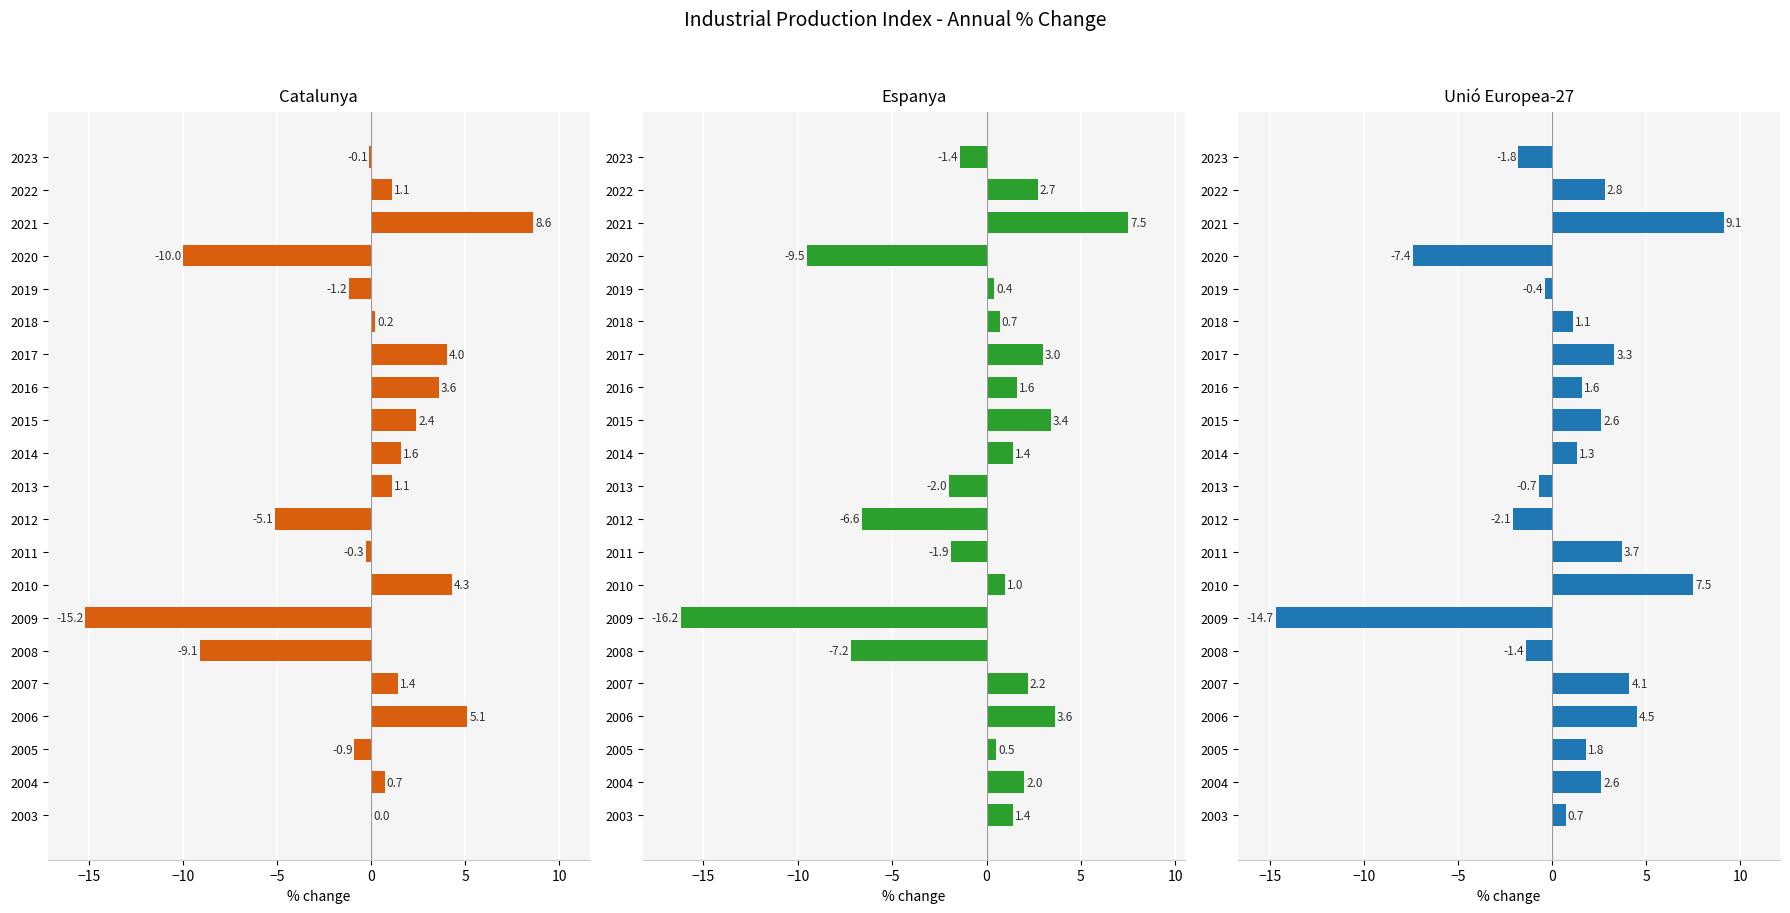

Count the number of data series in this chart.

3